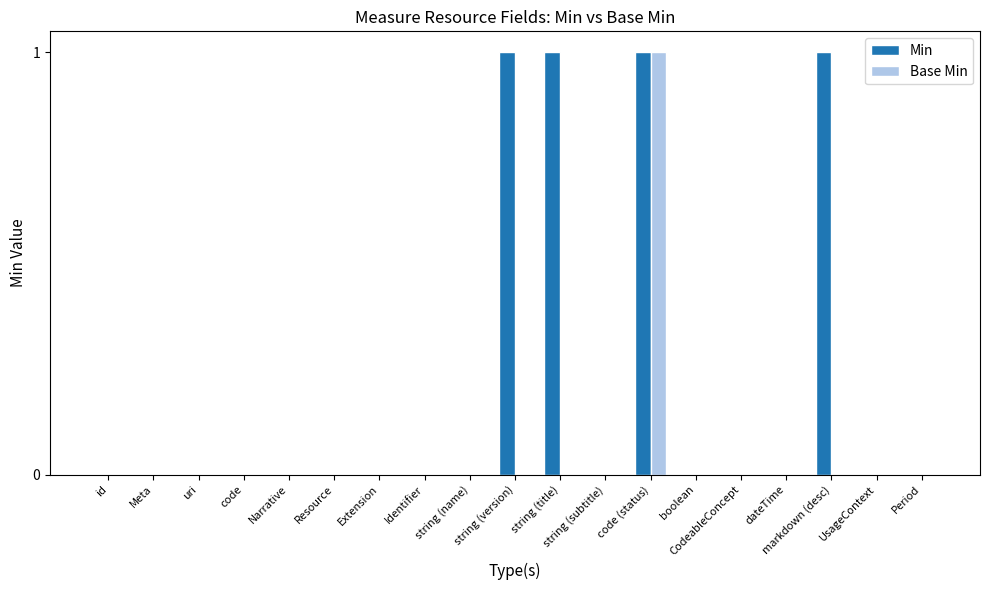

Which series has the largest total across all categories?

Min